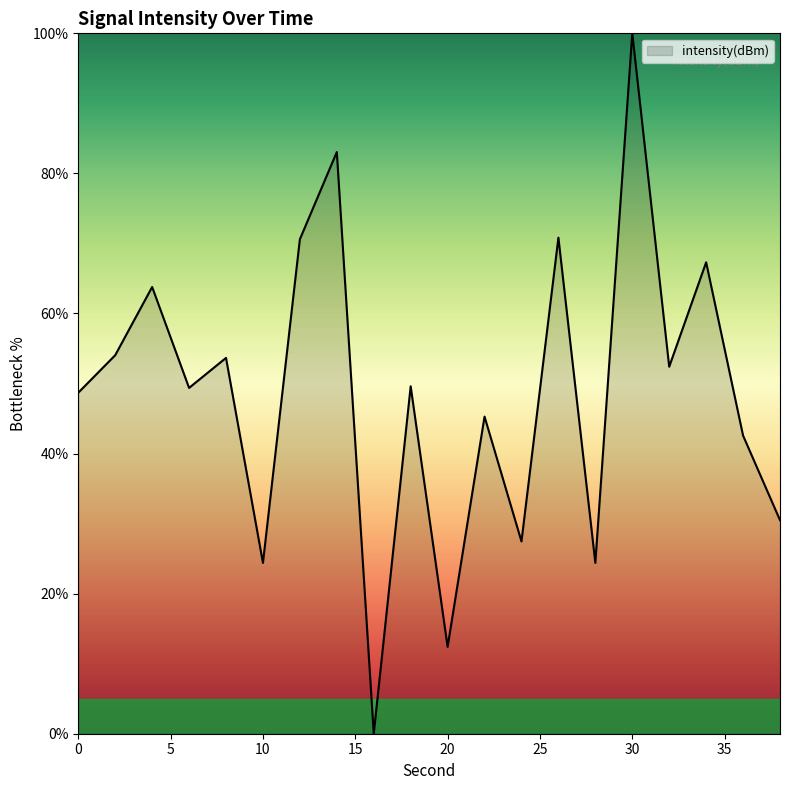

What is the greatest value displayed?

100.0